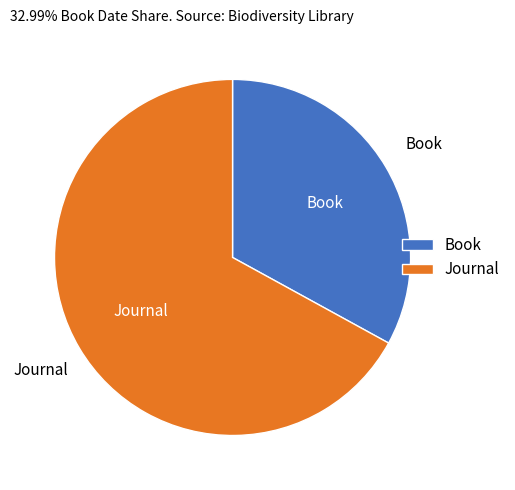

Combined, do Journal and Book account for over 50%?

Yes